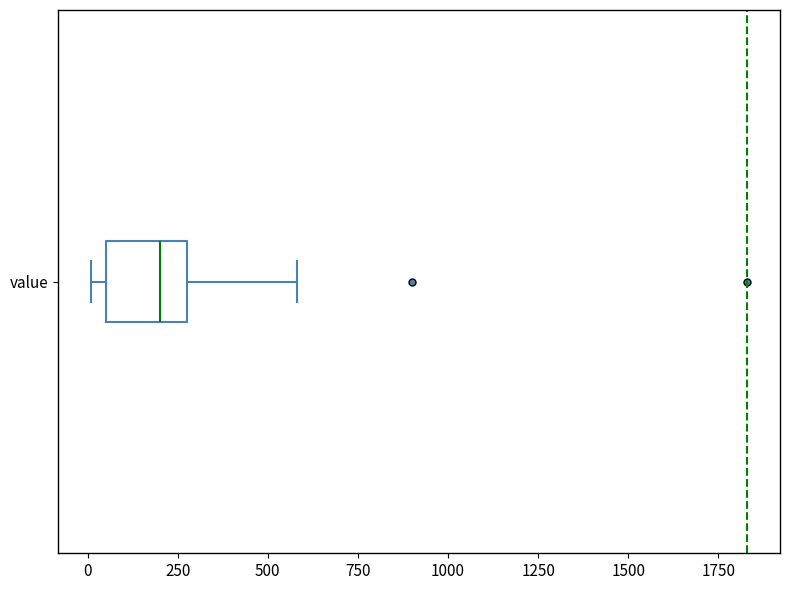

Transcribe this box plot: give where the median line is, the range the box spans, and where the two whiskers end, as read against the x-axis. The values are not printed on the chart, so give them approximately, as read against the axis.

median 200, box 50 to 300, whiskers 0 to 600